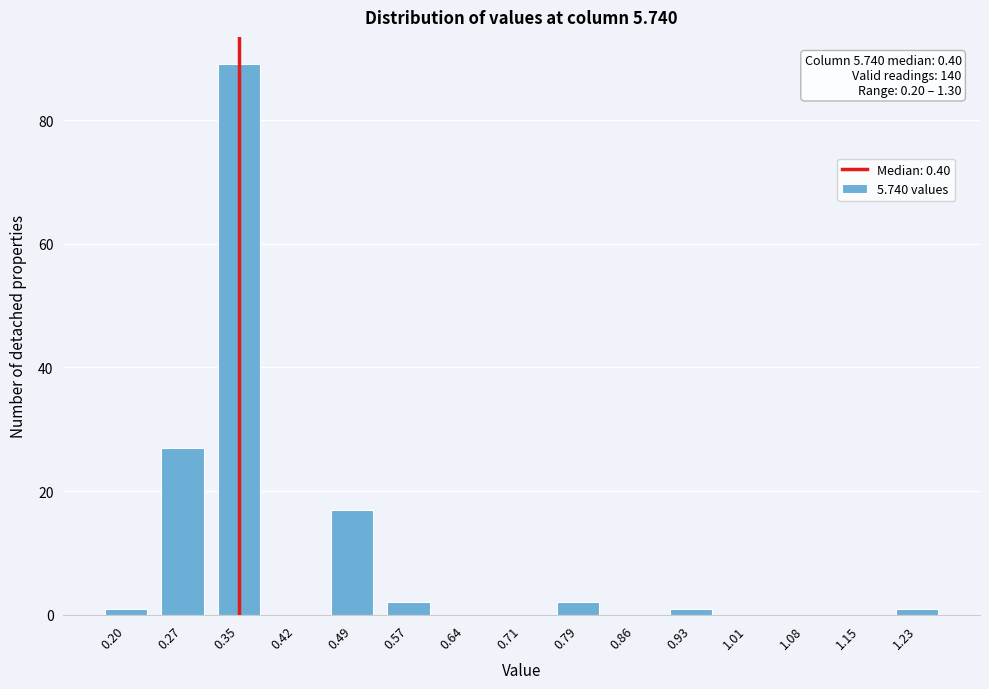

Reading right to left, what are all the values shown in this chart?

1.23=1	1.15=0	1.08=0	1.01=0	0.93=1	0.86=0	0.79=2	0.71=0	0.64=0	0.57=2	0.49=17	0.42=0	0.35=89	0.27=27	0.20=1